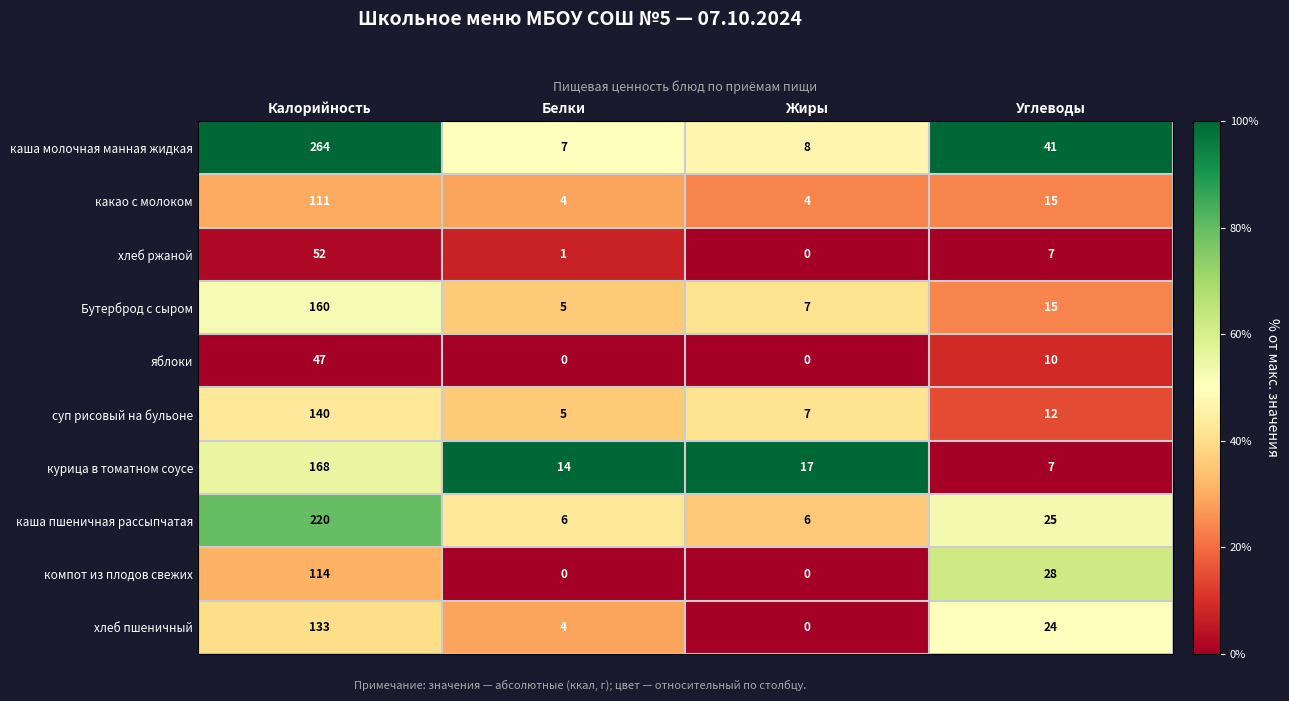

List the labels in order of каша молочная манная жидкая value, smallest first.

Белки, Жиры, Углеводы, Калорийность